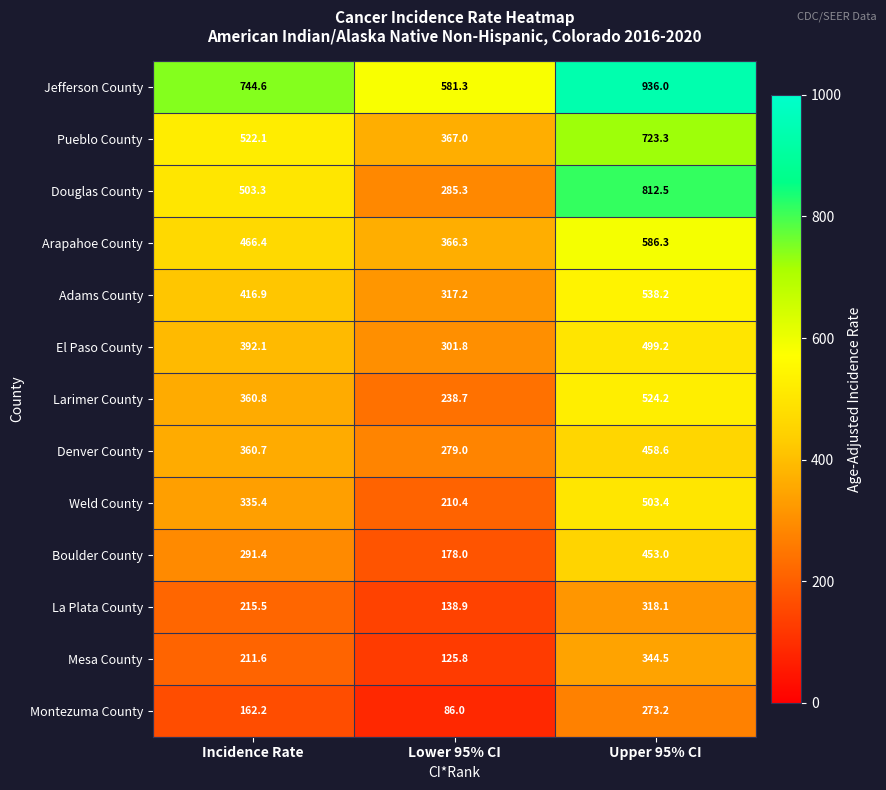

Which series has the widest spread of values?

Douglas County